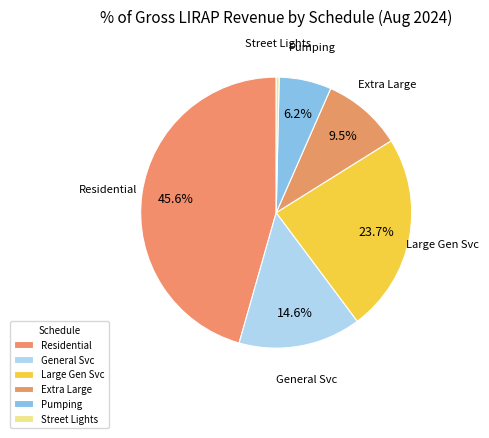

What is the smallest slice in the pie chart?

Street Lights